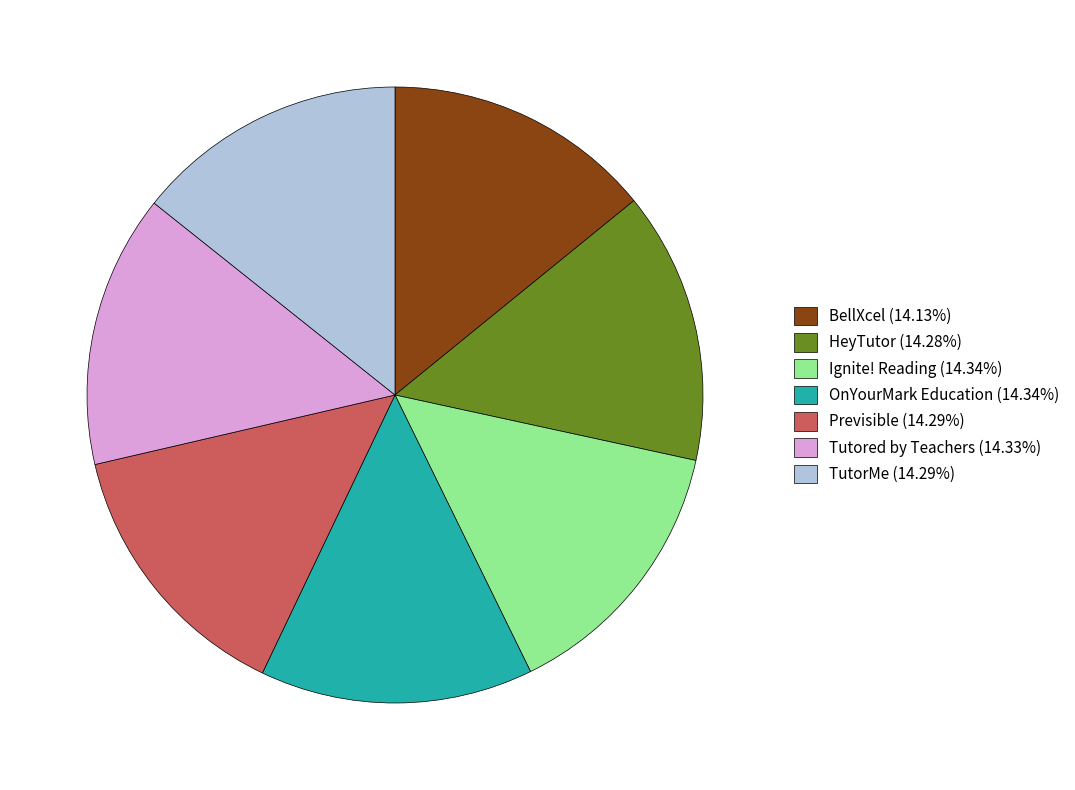

Is there any slice that represents more than half of the pie?

No